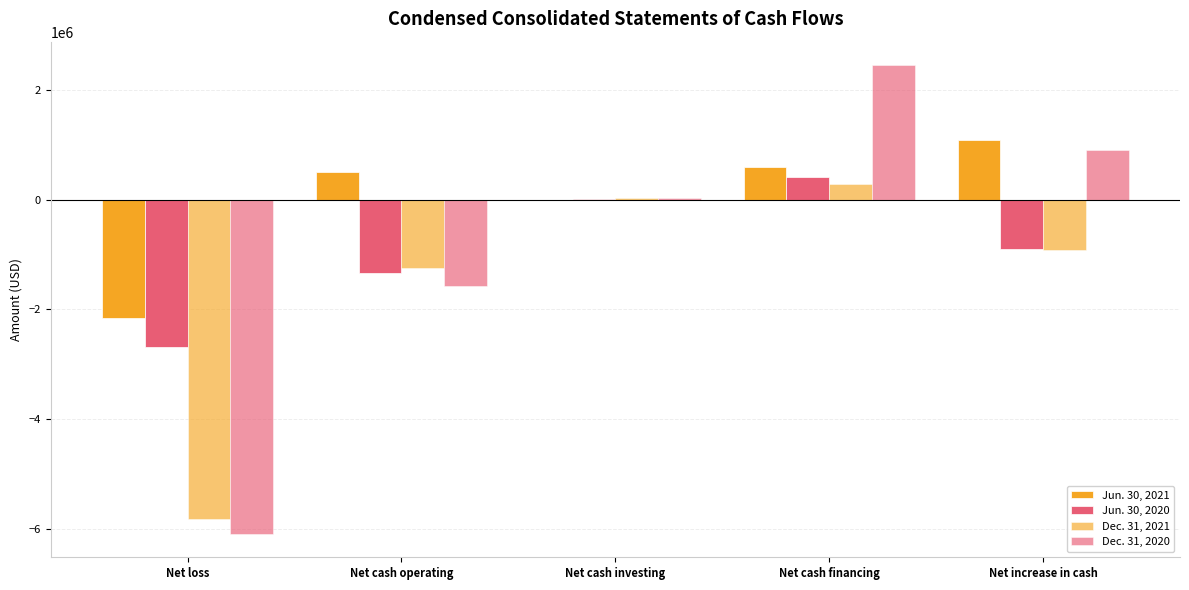

At which label does Dec. 31, 2021 reach its peak?

Net cash financing